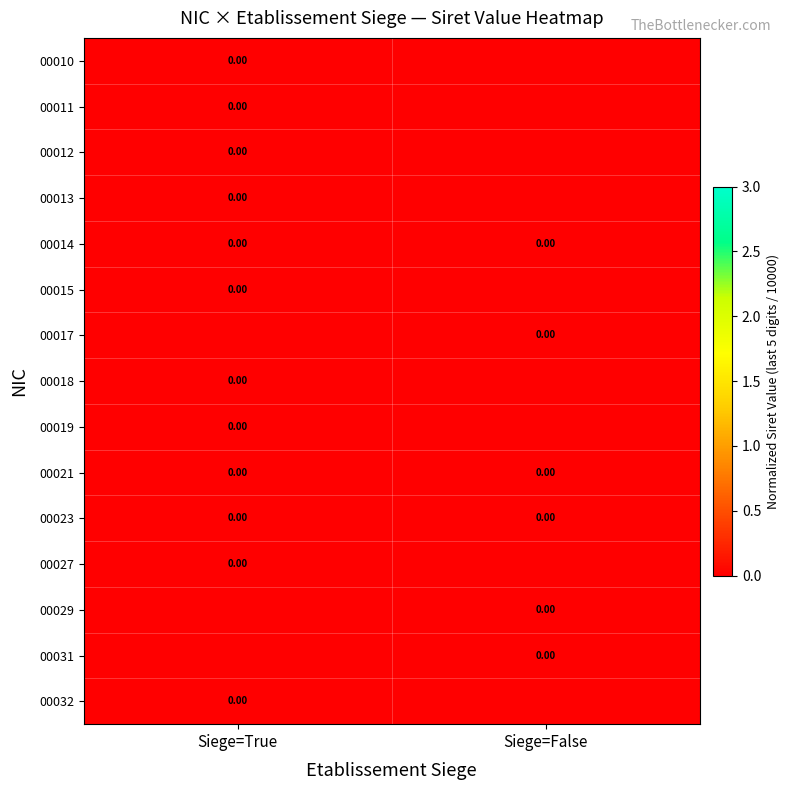

Count the number of data series in this chart.

15